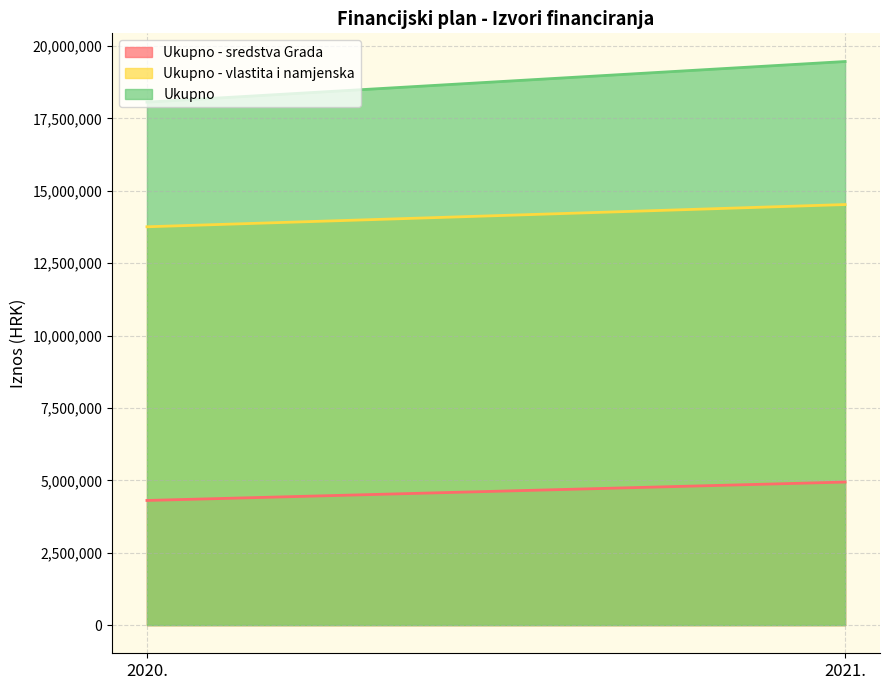

Rank the series at 2021. from highest to lowest value.

Ukupno, Ukupno - vlastita i namjenska, Ukupno - sredstva Grada